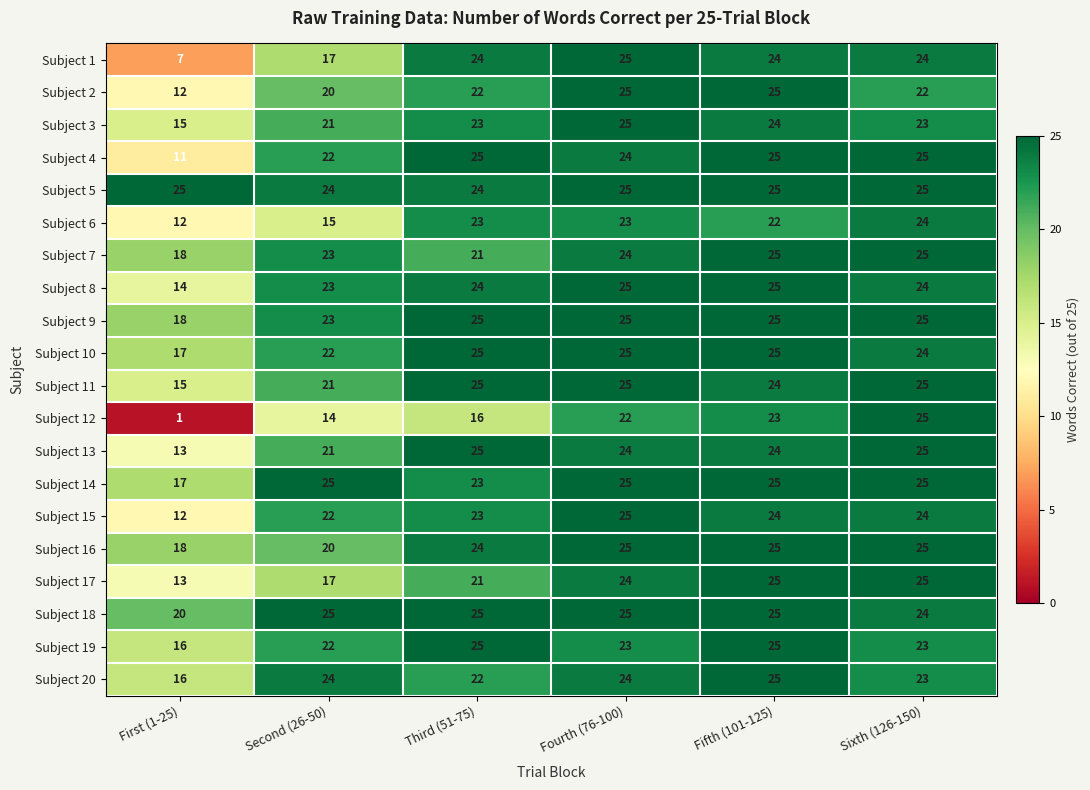

Which label corresponds to the smallest value in the chart?

First (1-25)